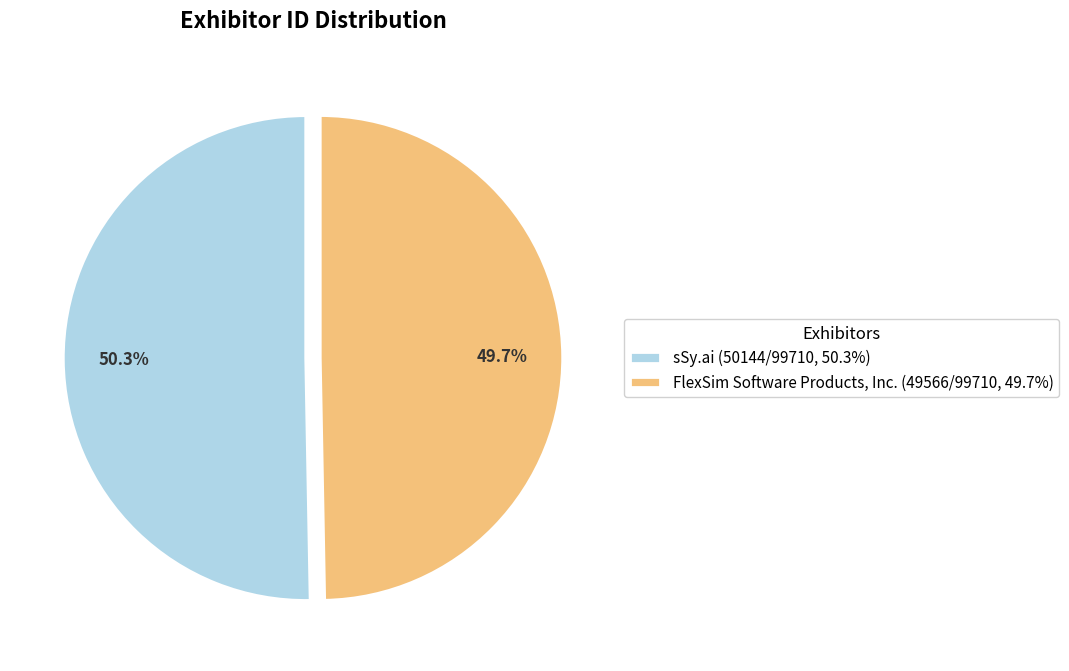

How many segments does this pie chart have?

2